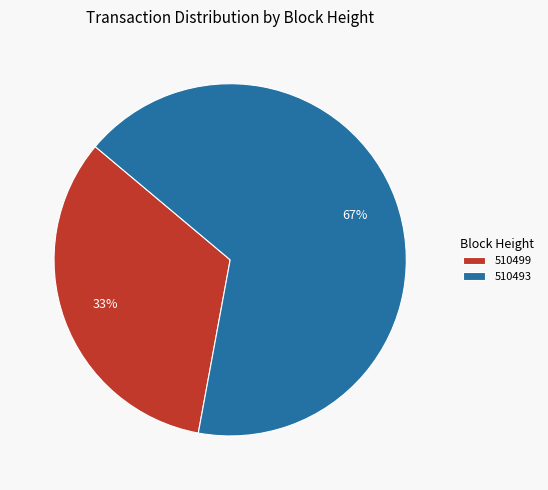

What is the majority slice?

510493